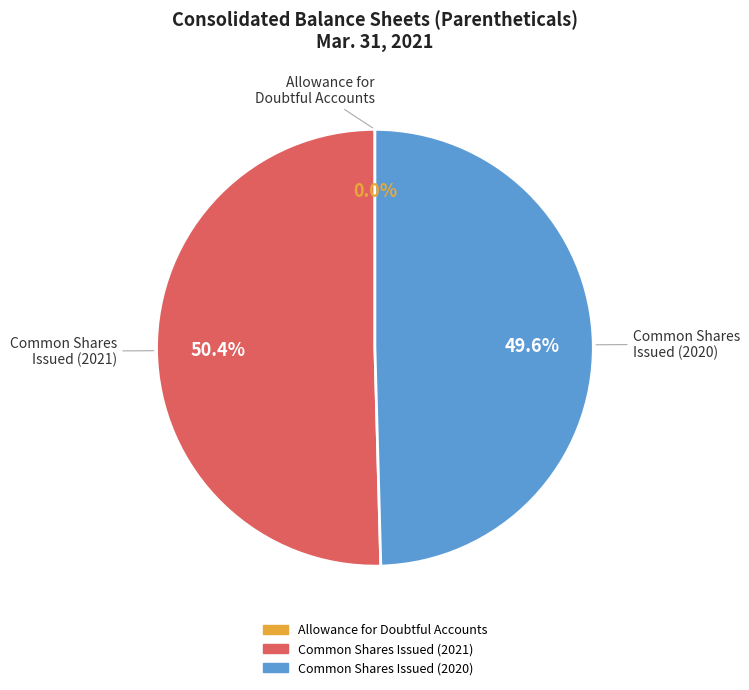

What percentage is the Common Shares Issued (2020) slice, to the nearest percent?

50%